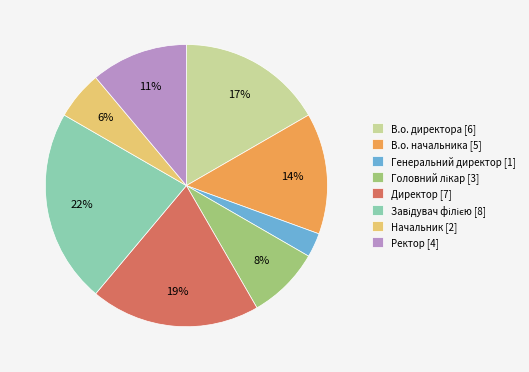

Is it true that Начальник is 1% of the pie?

False